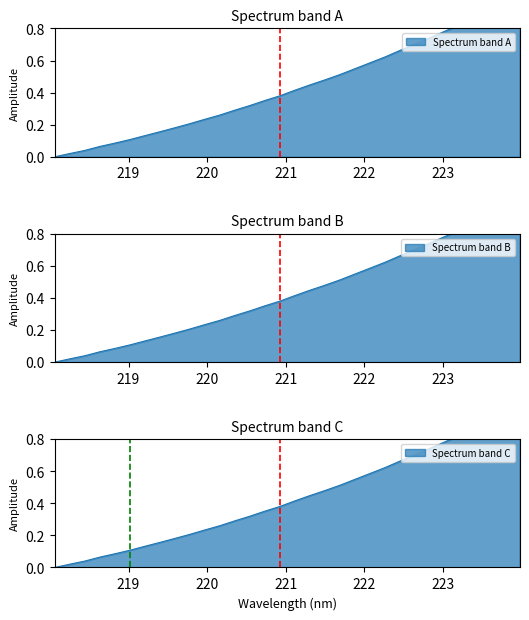

Does the chart have visible grid lines?

No